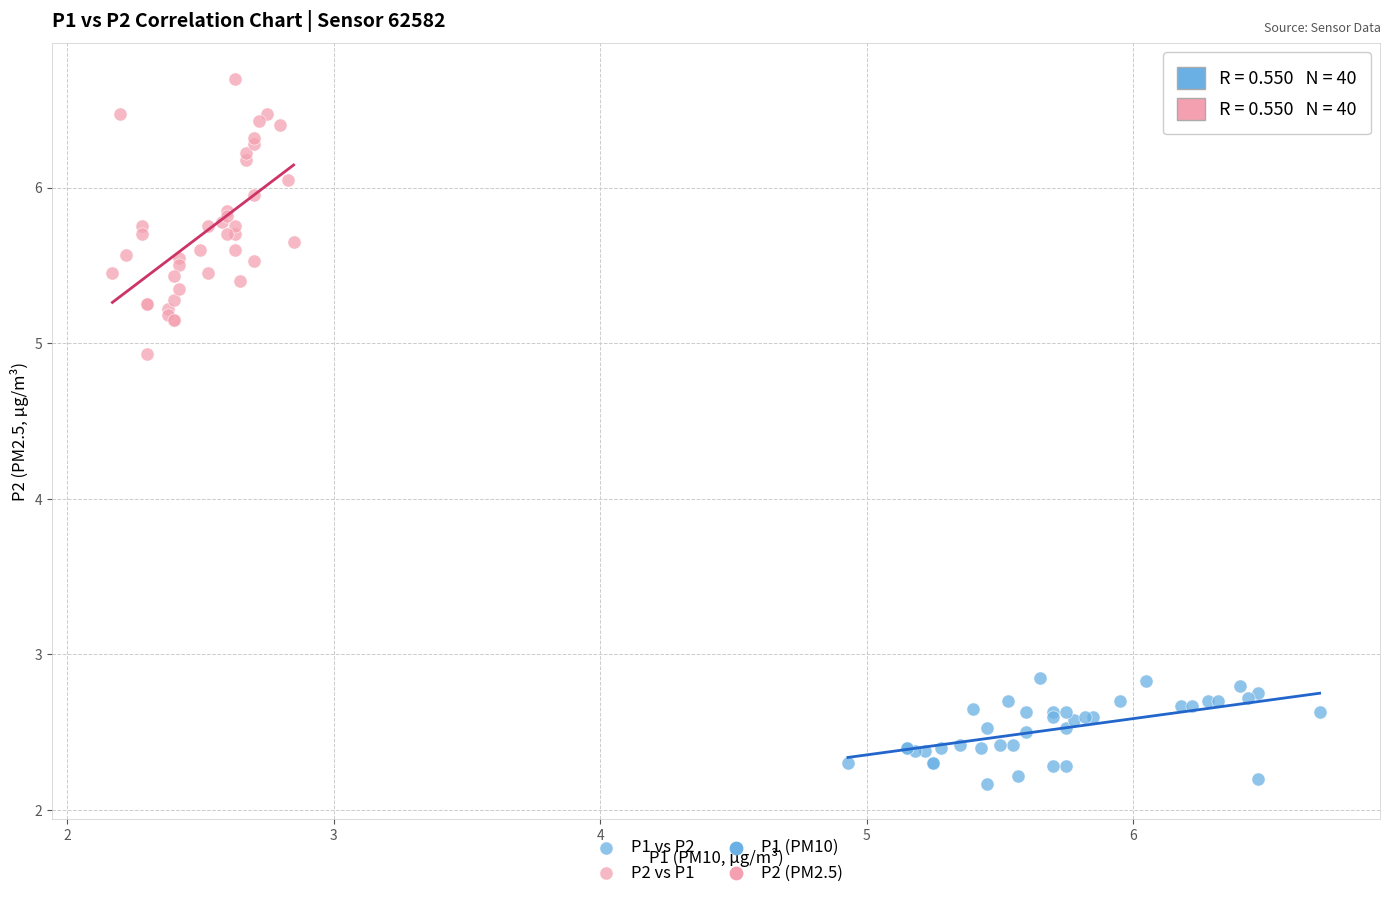

Which series contains the lowest Y value?

P1 vs P2